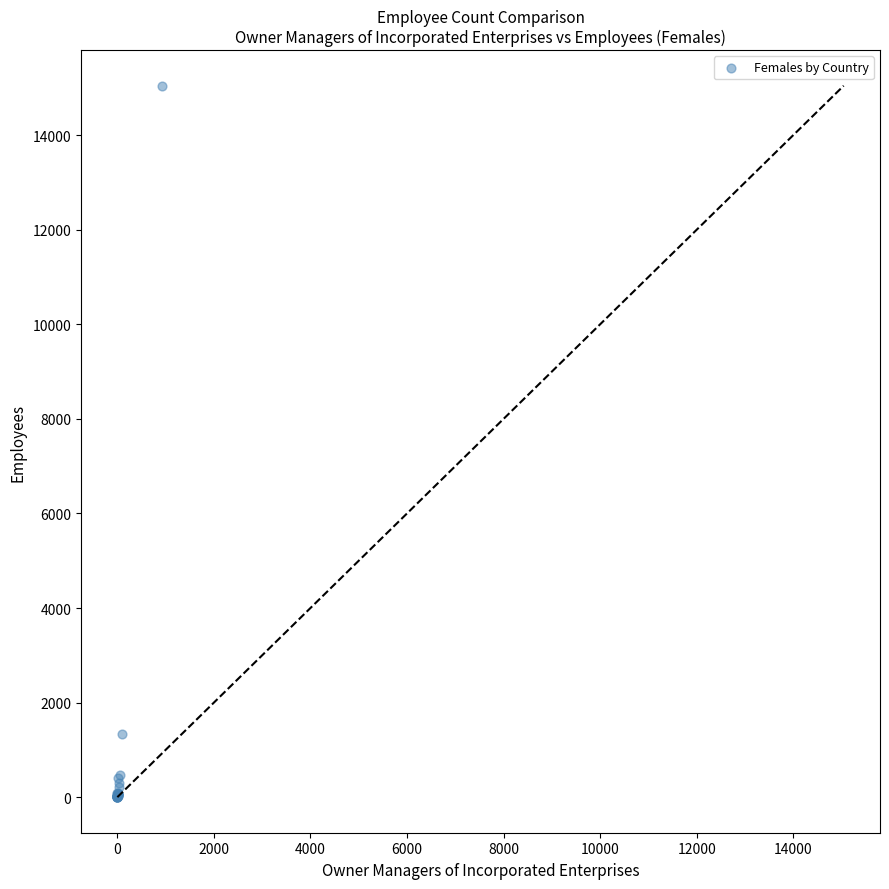

What Y value in the scatter plot is closest to 7522?

1331